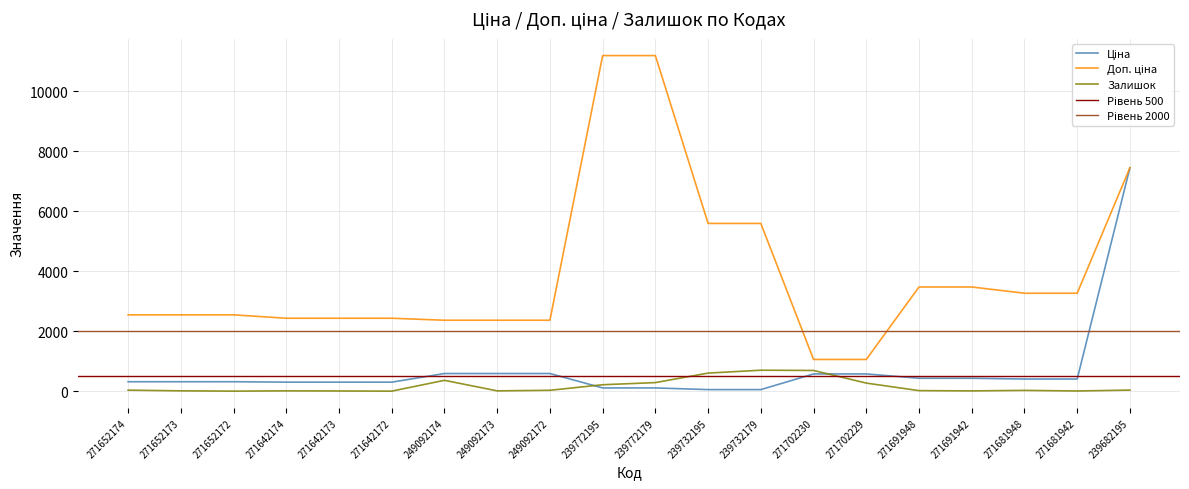

What is the approximate value of Доп. ціна at 271702230?

1060.0